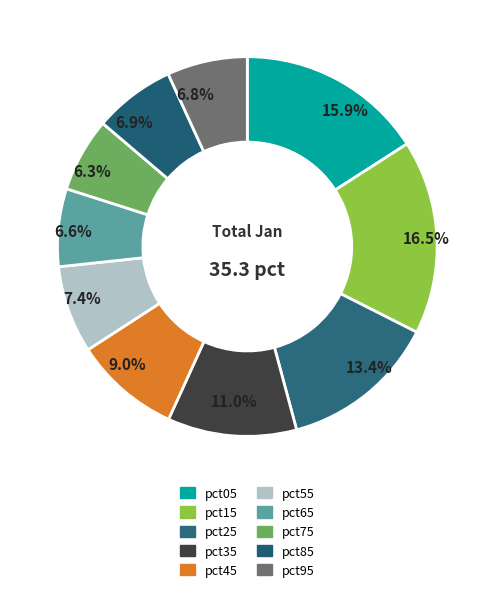

Between pct95 and pct55, which is larger?

pct55